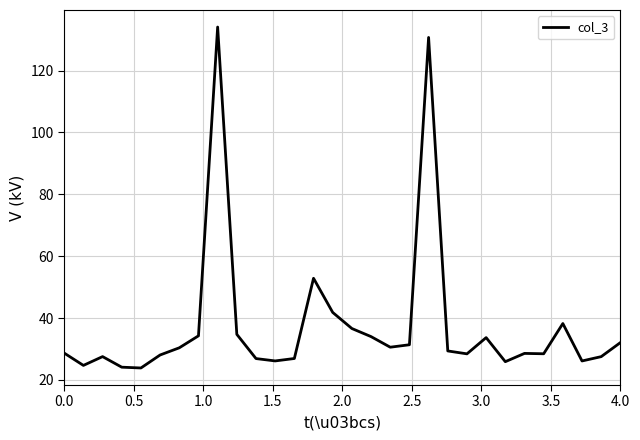

What is the greatest value displayed?

134.1